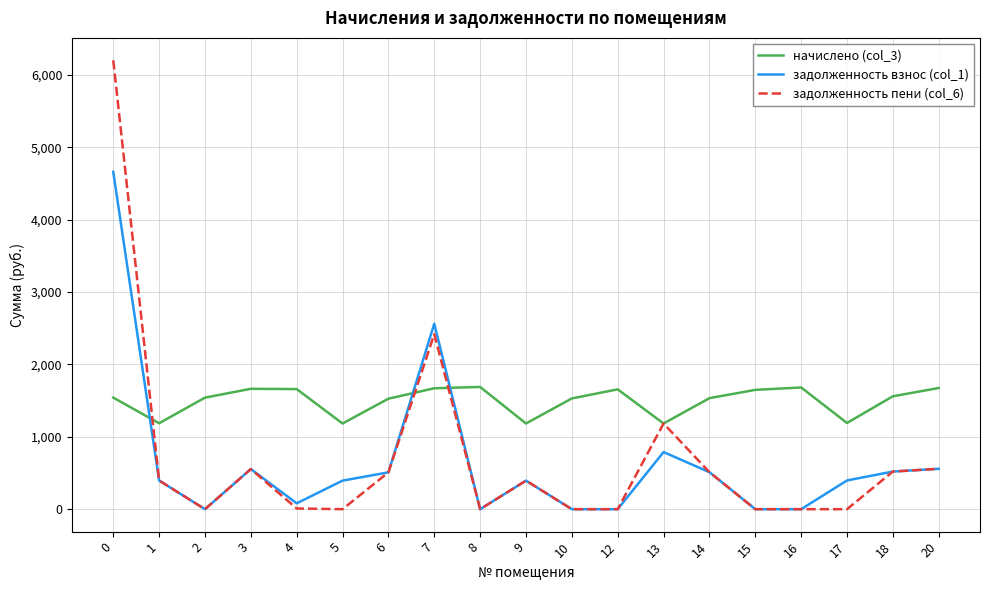

What is the difference between the maximum and second lowest values in the задолженность пени (col_6) series?

6200.2